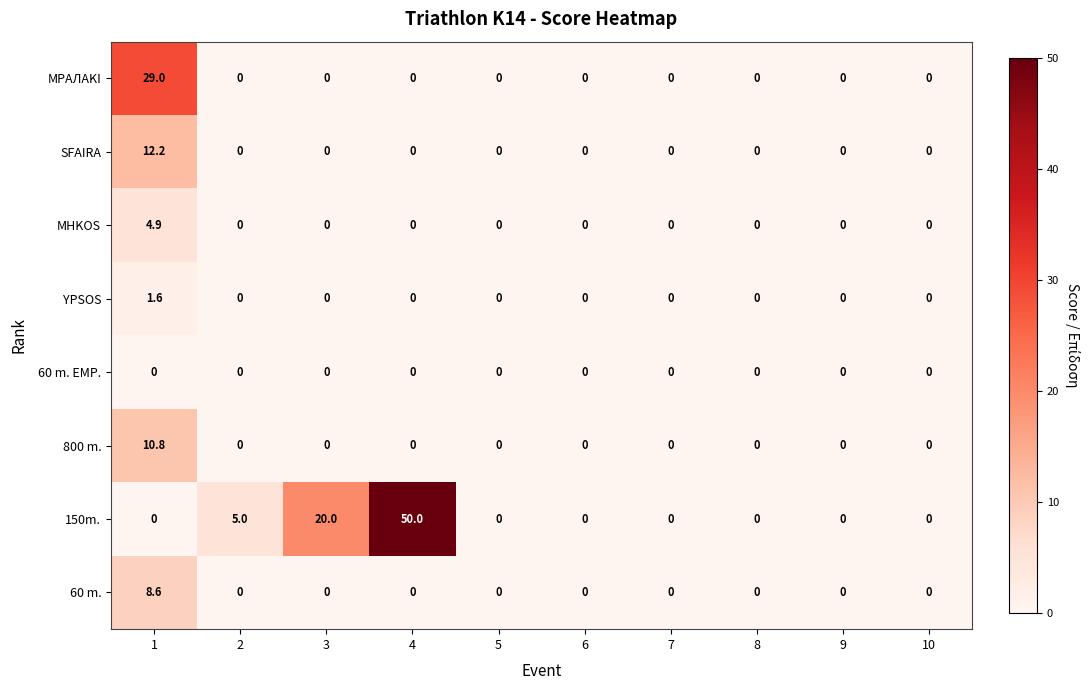

What is the difference between the 150m. values at 4 and 9?

50.0